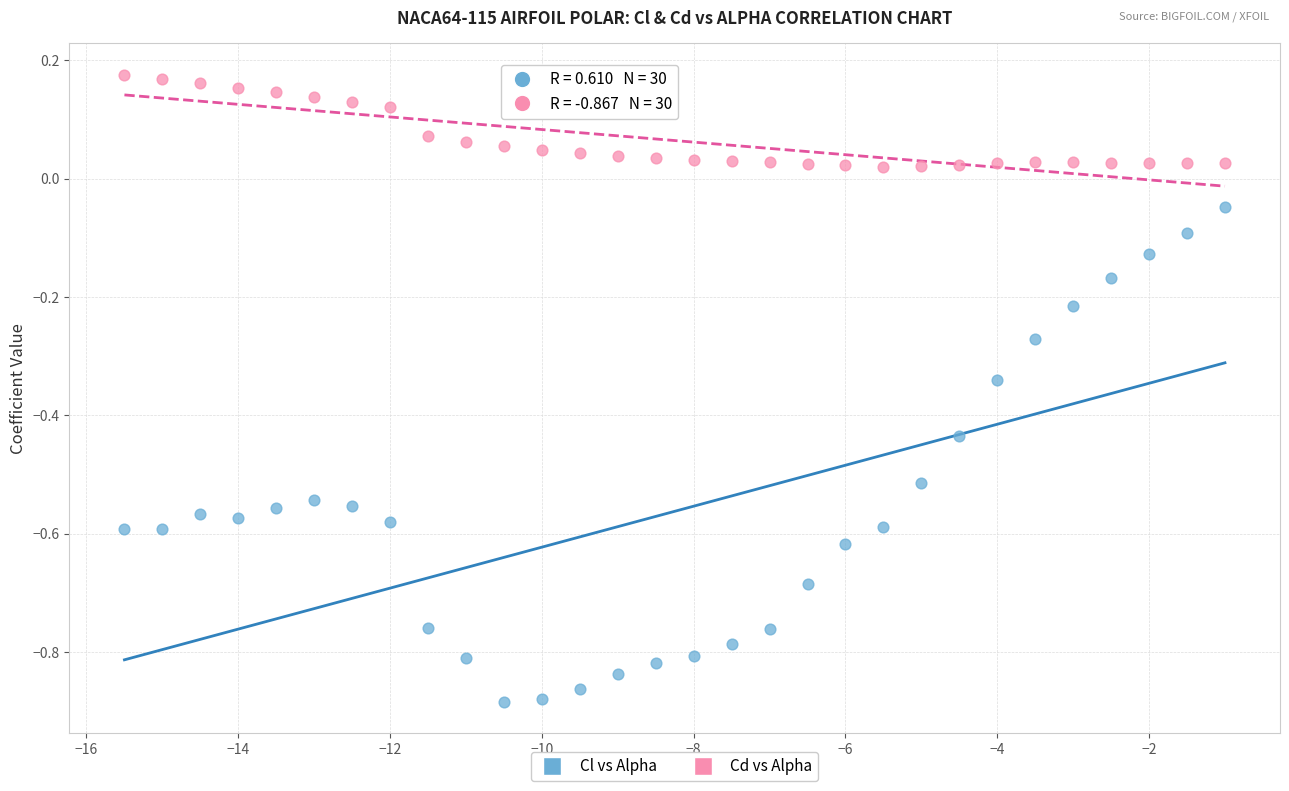

What are all the series names shown in the legend?

Cl vs Alpha, Cd vs Alpha